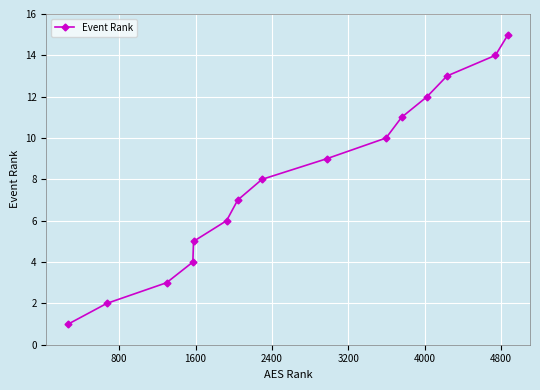

How many lines are shown in the chart?

1